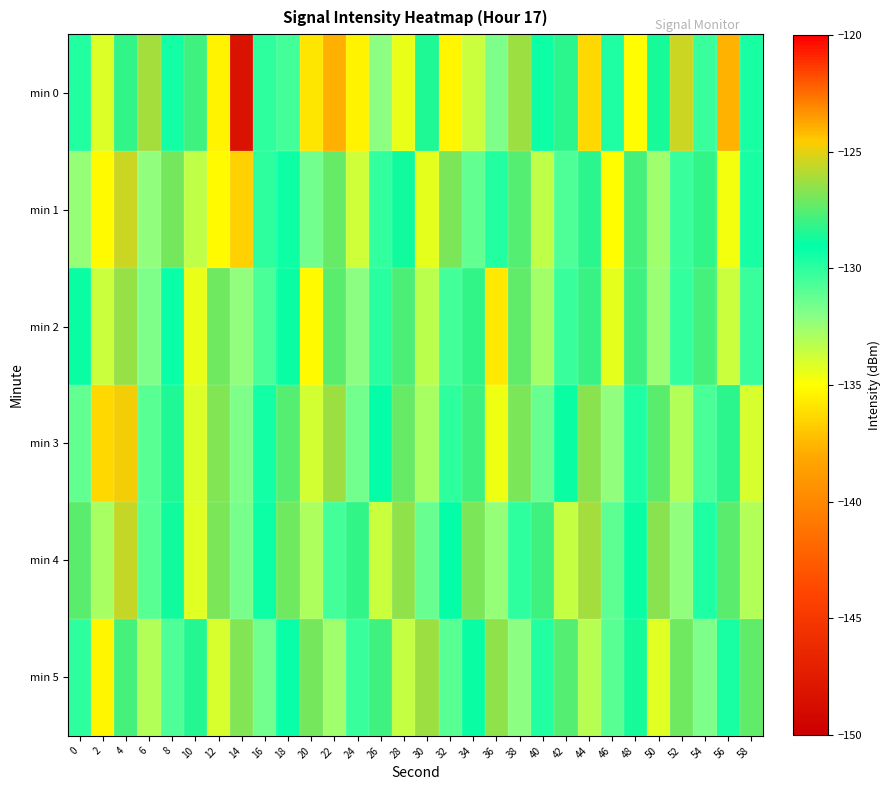

Reading right to left, list all the values displayed in this chart.

min 0: 58=-129.6	56=-137.7	54=-130.3	52=-125.5	50=-128.6	48=-135.1	46=-129.7	44=-136.3	42=-128.2	40=-129.3	38=-126.2	36=-131.8	34=-133.7	32=-135.3	30=-128.5	28=-134.5	26=-132.1	24=-135.4	22=-123.9	20=-135.8	18=-130.5	16=-130.0	14=-148.3	12=-135.4	10=-128.0	8=-129.5	6=-126.1	4=-128.2	2=-134.1	0=-129.8
min 1: 58=-129.5	56=-134.7	54=-128.1	52=-130.3	50=-132.6	48=-127.8	46=-135.1	44=-128.3	42=-130.7	40=-133.4	38=-127.6	36=-129.8	34=-131.2	32=-126.9	30=-134.3	28=-128.7	26=-130.1	24=-133.8	22=-127.2	20=-131.5	18=-129.3	16=-130.0	14=-136.6	12=-135.1	10=-133.5	8=-127.0	6=-132.3	4=-125.5	2=-135.1	0=-132.3
min 2: 58=-130.3	56=-133.6	54=-127.8	52=-130.1	50=-132.5	48=-127.9	46=-134.4	44=-128.0	42=-130.2	40=-132.7	38=-127.3	36=-135.8	34=-128.2	32=-130.5	30=-133.3	28=-127.7	26=-129.9	24=-132.1	22=-127.5	20=-135.2	18=-128.8	16=-130.6	14=-132.3	12=-127.1	10=-134.5	8=-129.2	6=-131.8	4=-126.4	2=-133.6	0=-128.9
min 3: 58=-134.0	56=-128.3	54=-130.6	52=-133.1	50=-127.4	48=-129.7	46=-132.2	44=-126.6	42=-128.9	40=-131.3	38=-126.8	36=-134.6	34=-127.9	32=-130.0	30=-132.8	28=-127.2	26=-129.0	24=-131.5	22=-126.3	20=-133.9	18=-127.6	16=-129.4	14=-131.8	12=-126.7	10=-134.1	8=-128.5	6=-130.9	4=-124.8	2=-136.4	0=-131.2
min 4: 58=-133.1	56=-127.5	54=-129.7	52=-132.2	50=-126.6	48=-128.8	46=-131.1	44=-126.2	42=-133.5	40=-127.9	38=-130.0	36=-132.4	34=-126.8	32=-129.0	30=-131.3	28=-126.5	26=-133.7	24=-128.1	22=-130.5	20=-132.9	18=-127.1	16=-129.3	14=-131.7	12=-126.9	10=-134.2	8=-128.7	6=-131.0	4=-125.6	2=-132.8	0=-127.5
min 5: 58=-127.3	56=-129.5	54=-131.8	52=-127.1	50=-134.2	48=-128.6	46=-130.9	44=-133.2	42=-127.6	40=-129.8	38=-132.1	36=-126.5	34=-128.8	32=-131.0	30=-126.3	28=-133.5	26=-127.9	24=-130.2	22=-132.6	20=-127.0	18=-129.2	16=-131.5	14=-126.7	12=-134.0	10=-128.4	8=-130.7	6=-133.1	4=-127.8	2=-135.3	0=-130.0